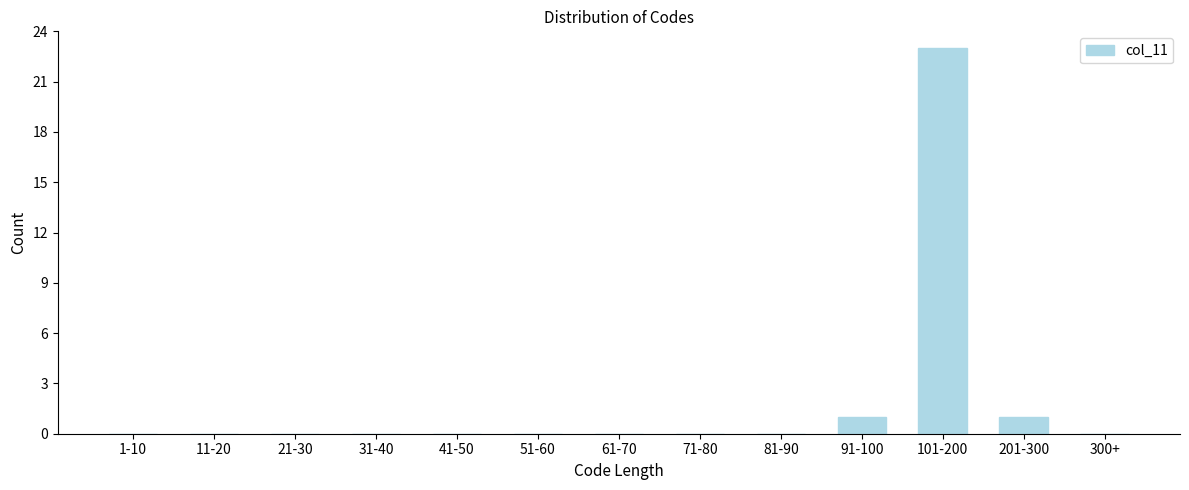

Reading left to right, extract all data points from this chart.

1-10=0	11-20=0	21-30=0	31-40=0	41-50=0	51-60=0	61-70=0	71-80=0	81-90=0	91-100=1	101-200=23	201-300=1	300+=0